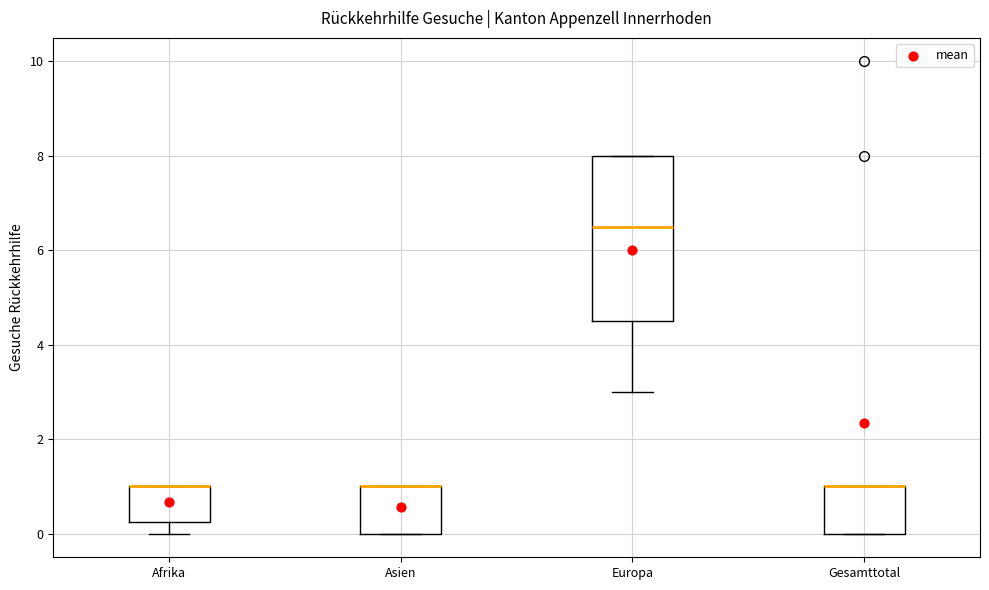

Which box is the tallest, from its lower edge to its upper edge?

Europa